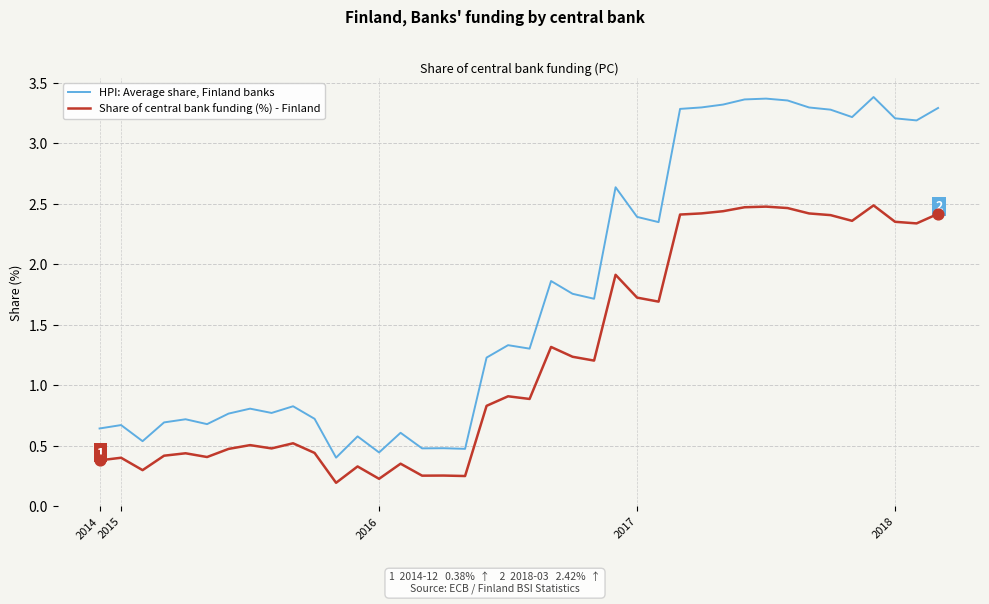

Which series has the widest spread of values?

HPI: Average share, Finland banks